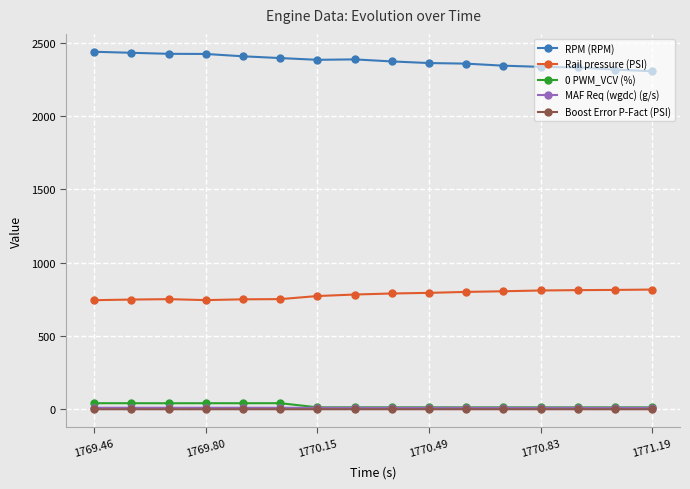

What is the greatest value displayed?

2440.0